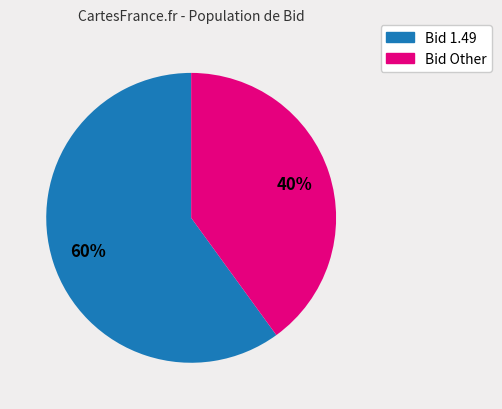

Is there any slice that represents more than half of the pie?

Yes